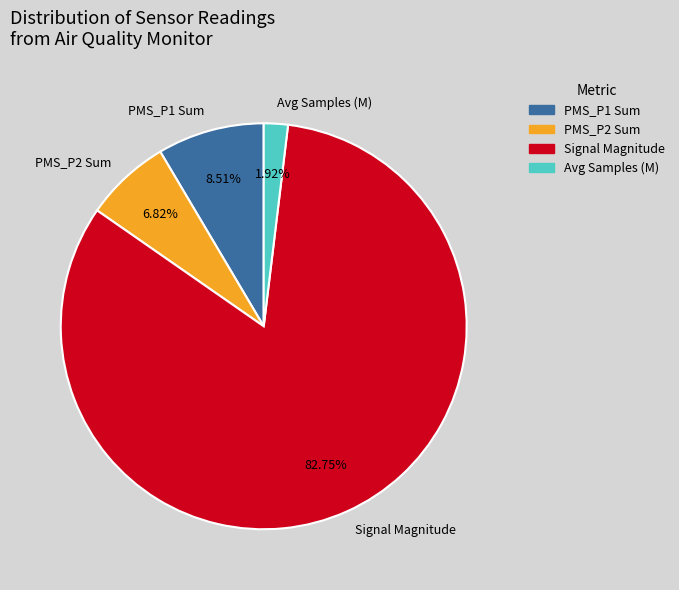

Between Signal Magnitude and Avg Samples (M), which is larger?

Signal Magnitude